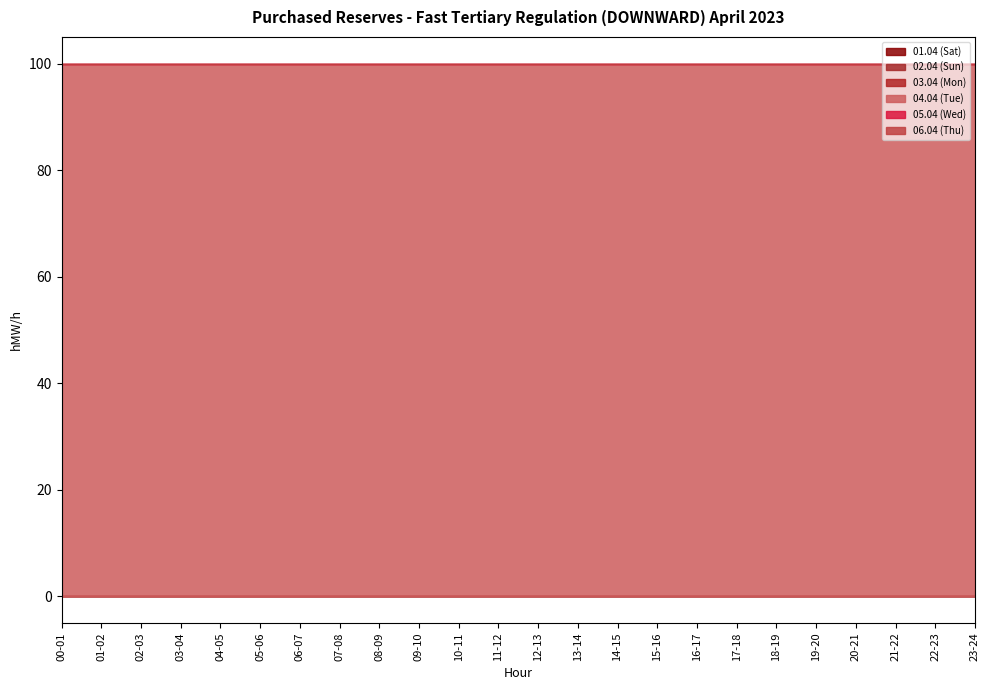

What is the lowest value of the 04.04 (Tue) series?

100